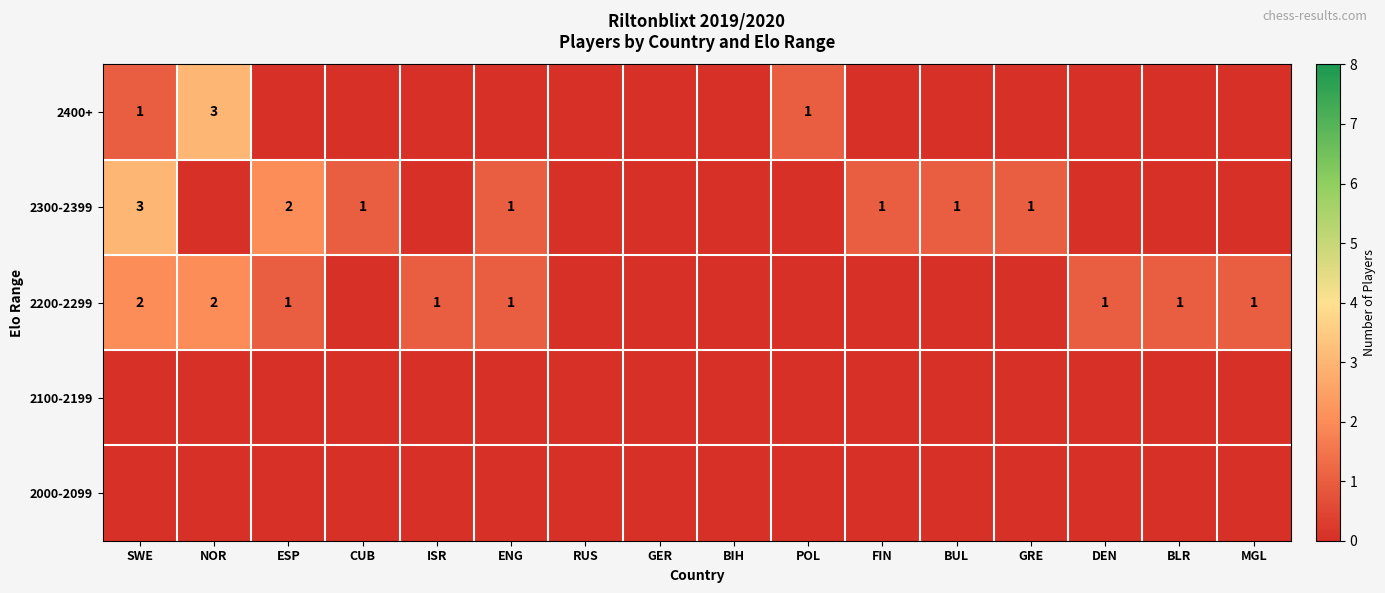

Is it true that 2400+ equals 1 at POL?

True